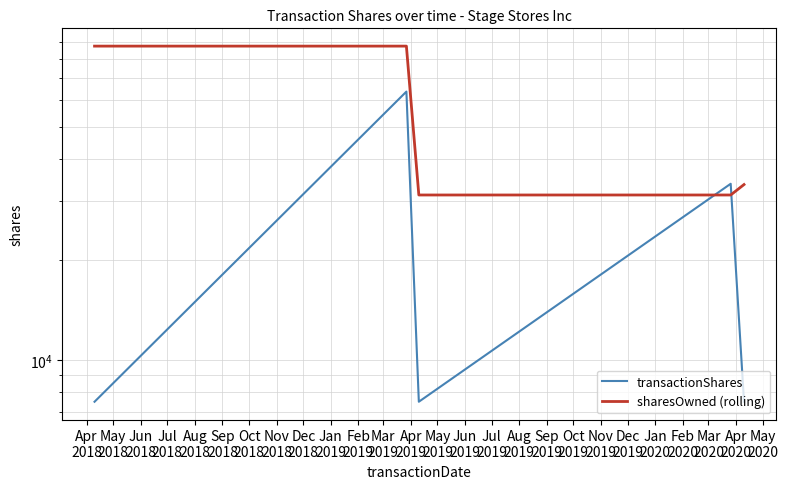

How many times do sharesOwned (rolling) and transactionShares cross each other?

2